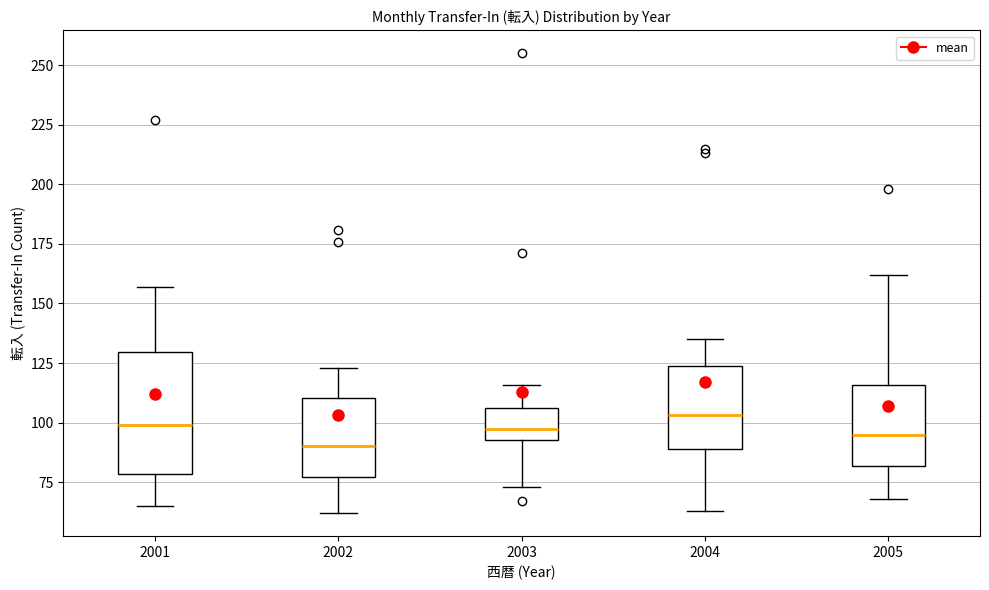

Which box's median line is the lowest?

2002